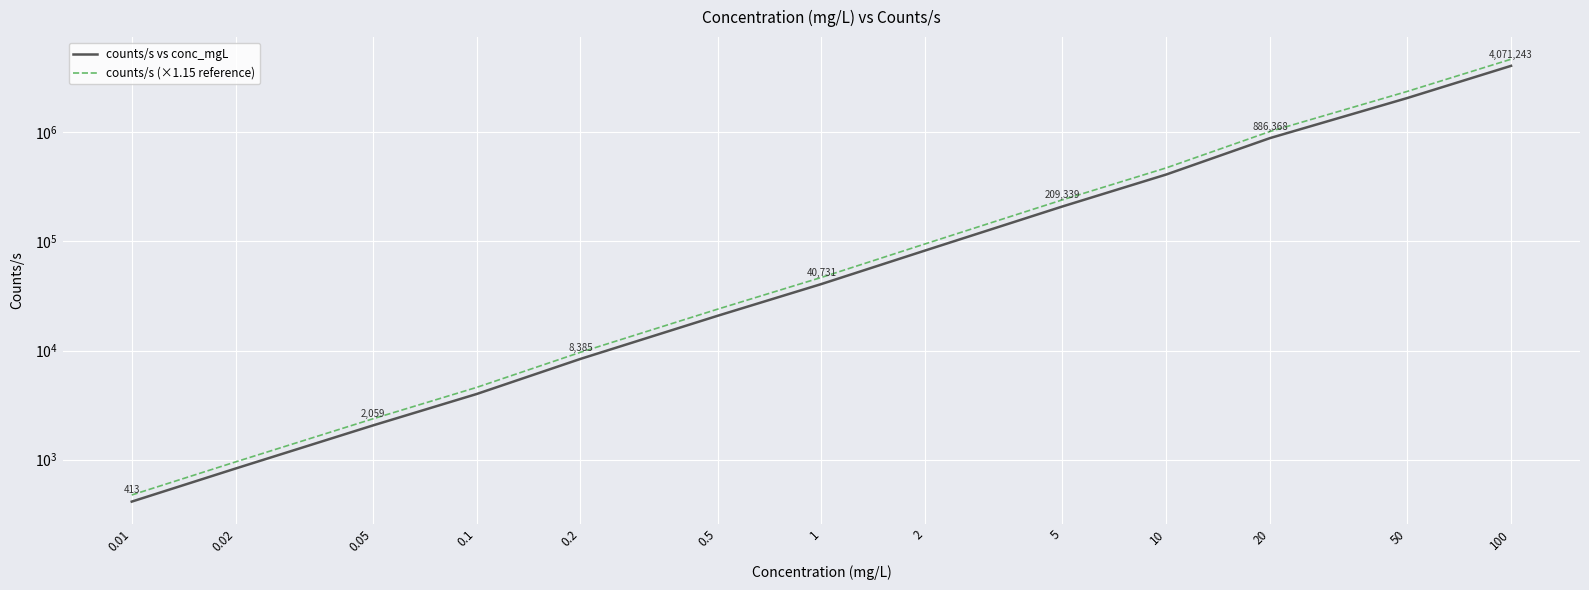

Rank the series by their maximum value, from highest to lowest.

counts/s (×1.15 reference), counts/s vs conc_mgL